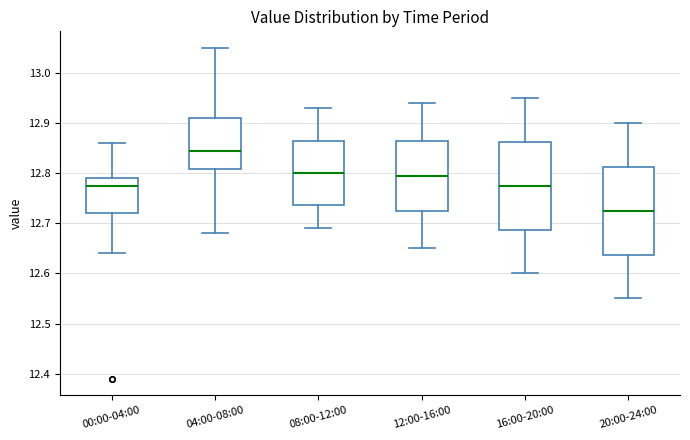

Reading left to right, read every box against the y-axis: the position of its median line, the range the box covers, and the ends of its whiskers. The values are not printed on the chart, so give them approximately, as read against the axis.

00:00-04:00: median 12.78, box 12.72 to 12.79, whiskers 12.64 to 12.86
04:00-08:00: median 12.85, box 12.81 to 12.91, whiskers 12.68 to 13.05
08:00-12:00: median 12.80, box 12.74 to 12.87, whiskers 12.69 to 12.93
12:00-16:00: median 12.80, box 12.73 to 12.87, whiskers 12.65 to 12.94
16:00-20:00: median 12.78, box 12.69 to 12.86, whiskers 12.60 to 12.95
20:00-24:00: median 12.73, box 12.64 to 12.81, whiskers 12.55 to 12.90